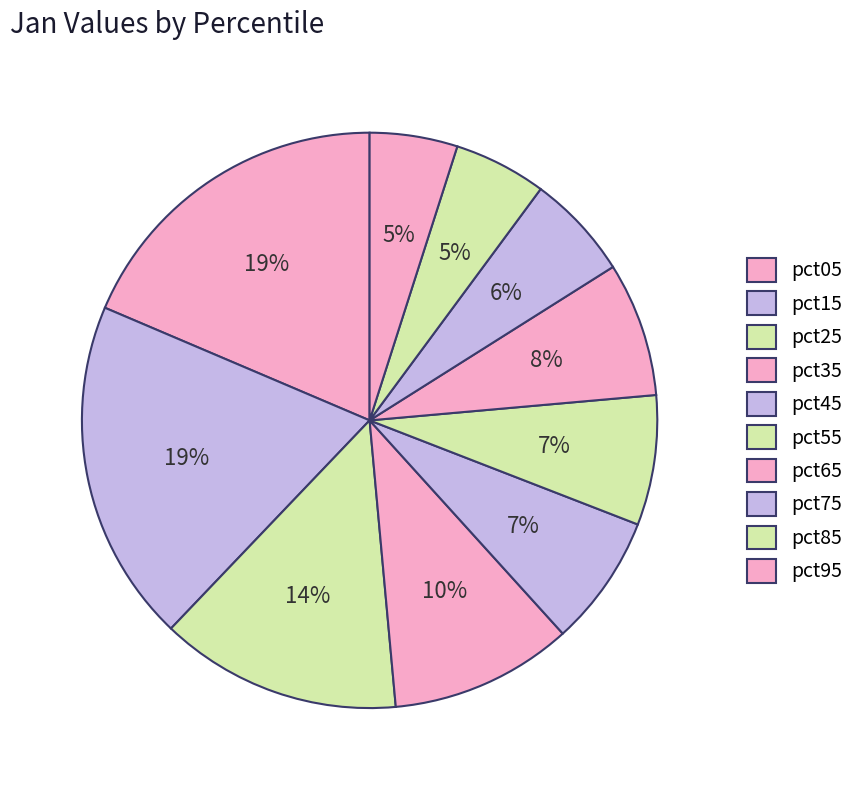

Rank the categories by value from lowest to highest.

pct95, pct85, pct75, pct55, pct45, pct65, pct35, pct25, pct05, pct15